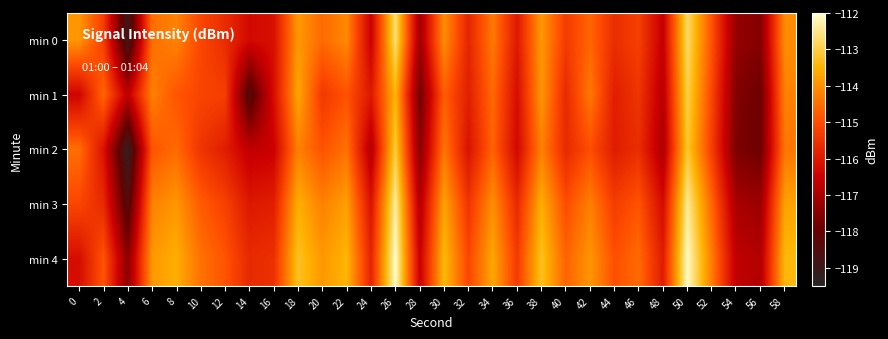

Reading left to right, list all the values displayed in this chart.

min 0: 0=-113.9	2=-115.3	4=-118.9	6=-114.5	8=-114.2	10=-115.1	12=-115.6	14=-116.3	16=-116.2	18=-113.9	20=-114.6	22=-114.1	24=-116.5	26=-112.6	28=-117.2	30=-114.0	32=-115.8	34=-114.3	36=-116.0	38=-113.9	40=-115.3	42=-114.6	44=-115.6	46=-115.3	48=-116.6	50=-112.7	52=-114.9	54=-117.3	56=-117.5	58=-114.1
min 1: 0=-116.4	2=-114.6	4=-116.7	6=-114.2	8=-114.9	10=-115.2	12=-115.3	14=-118.5	16=-116.2	18=-113.7	20=-115.4	22=-114.9	24=-116.0	26=-113.5	28=-117.8	30=-114.7	32=-115.9	34=-114.6	36=-116.2	38=-113.9	40=-115.7	42=-114.3	44=-115.9	46=-115.5	48=-116.8	50=-112.9	52=-115.1	54=-117.6	56=-117.9	58=-114.2
min 2: 0=-114.5	2=-116.1	4=-119.2	6=-114.9	8=-114.6	10=-115.5	12=-115.9	14=-116.7	16=-116.5	18=-114.2	20=-114.9	22=-114.5	24=-116.9	26=-113.0	28=-117.5	30=-114.4	32=-116.1	34=-114.7	36=-116.3	38=-114.2	40=-115.7	42=-115.0	44=-115.9	46=-115.6	48=-117.0	50=-113.1	52=-115.3	54=-117.7	56=-117.9	58=-114.4
min 3: 0=-115.1	2=-115.7	4=-118.5	6=-114.2	8=-113.9	10=-114.8	12=-115.2	14=-116.0	16=-115.9	18=-113.6	20=-114.2	22=-113.8	24=-116.1	26=-112.3	28=-116.9	30=-113.7	32=-115.5	34=-114.0	36=-115.7	38=-113.6	40=-115.0	42=-114.3	44=-115.3	46=-114.9	48=-116.3	50=-112.4	52=-114.6	54=-117.0	56=-117.2	58=-113.7
min 4: 0=-116.2	2=-114.9	4=-117.5	6=-113.9	8=-113.6	10=-114.5	12=-114.9	14=-115.7	16=-115.6	18=-113.2	20=-113.9	22=-113.5	24=-115.8	26=-112.0	28=-116.6	30=-113.4	32=-115.1	34=-113.7	36=-115.3	38=-113.2	40=-114.7	42=-113.9	44=-115.0	46=-114.6	48=-115.9	50=-112.1	52=-114.3	54=-116.7	56=-116.9	58=-113.4